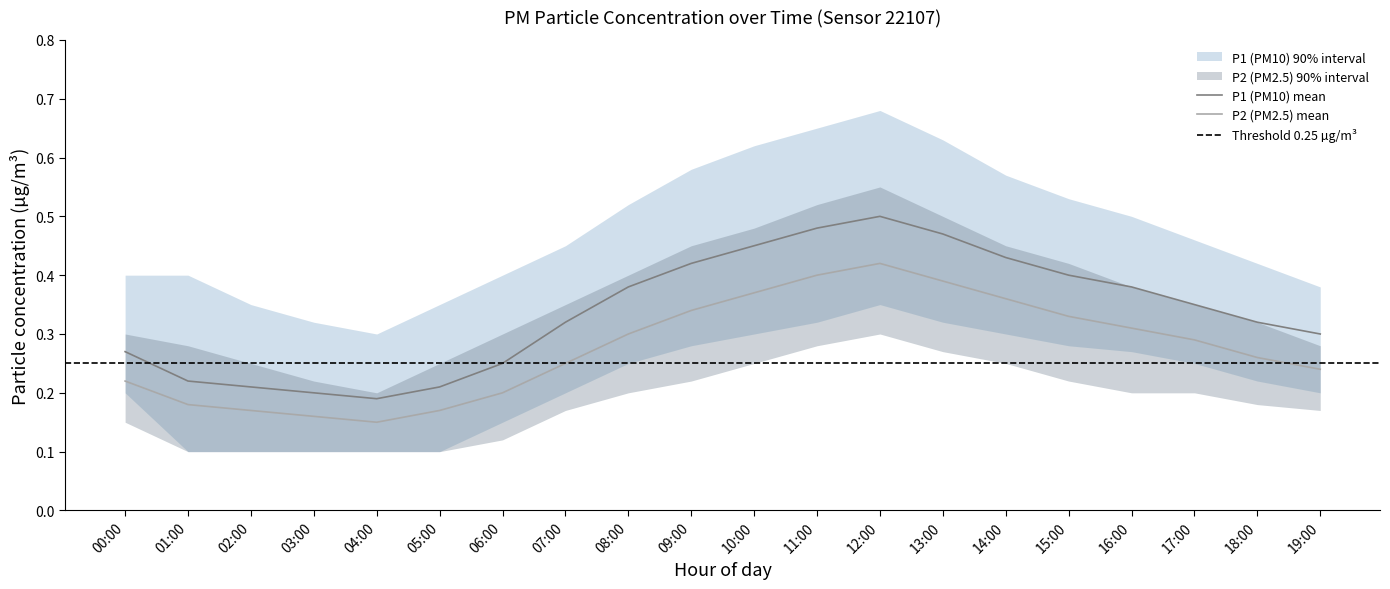

What is the spread (max minus min) of values at 16:00?

0.3